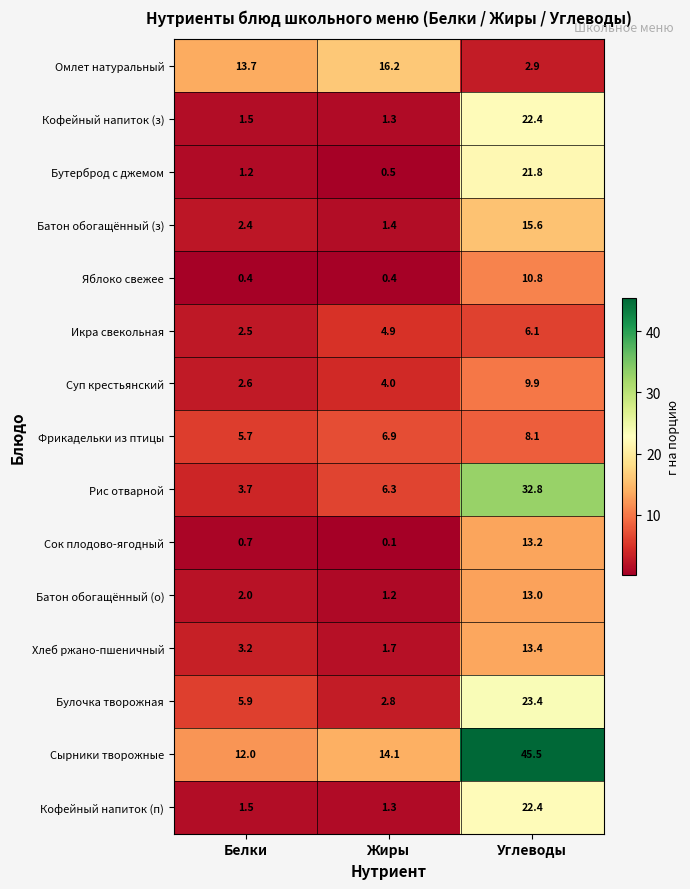

List the labels in order of Булочка творожная value, largest first.

Углеводы, Белки, Жиры